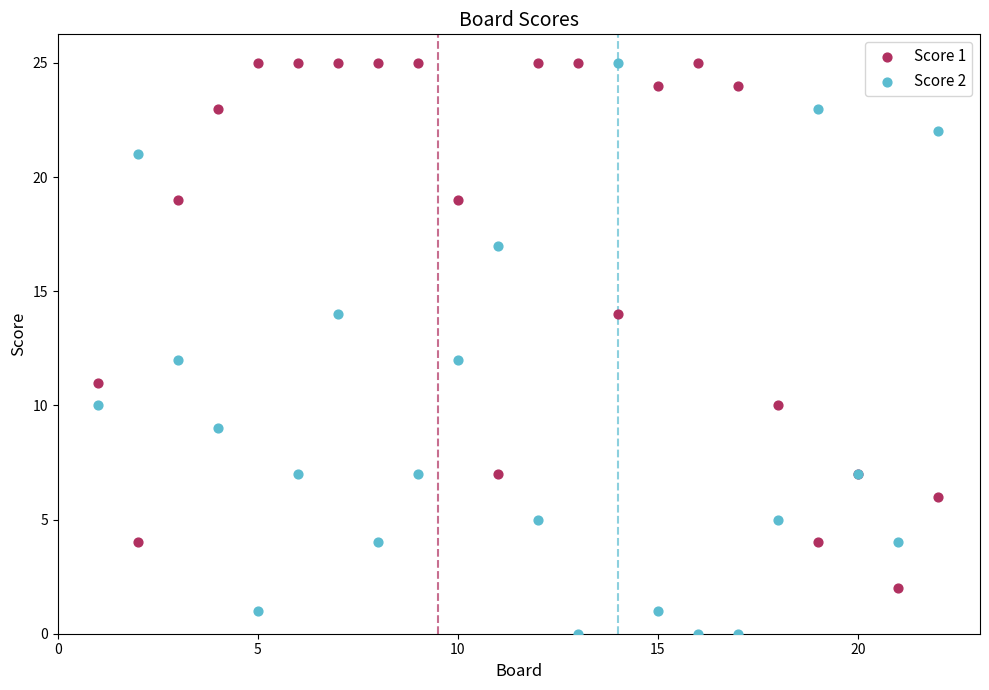

Which series reaches the minimum Y coordinate?

Score 2